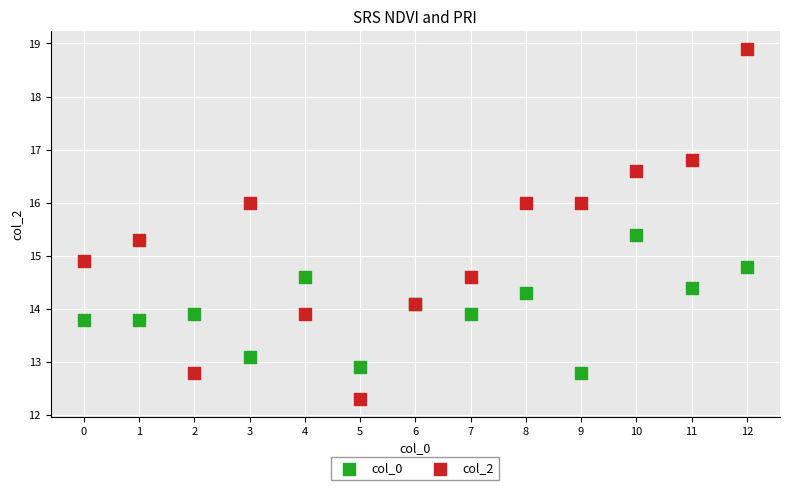

Which series reaches the minimum Y coordinate?

col_2